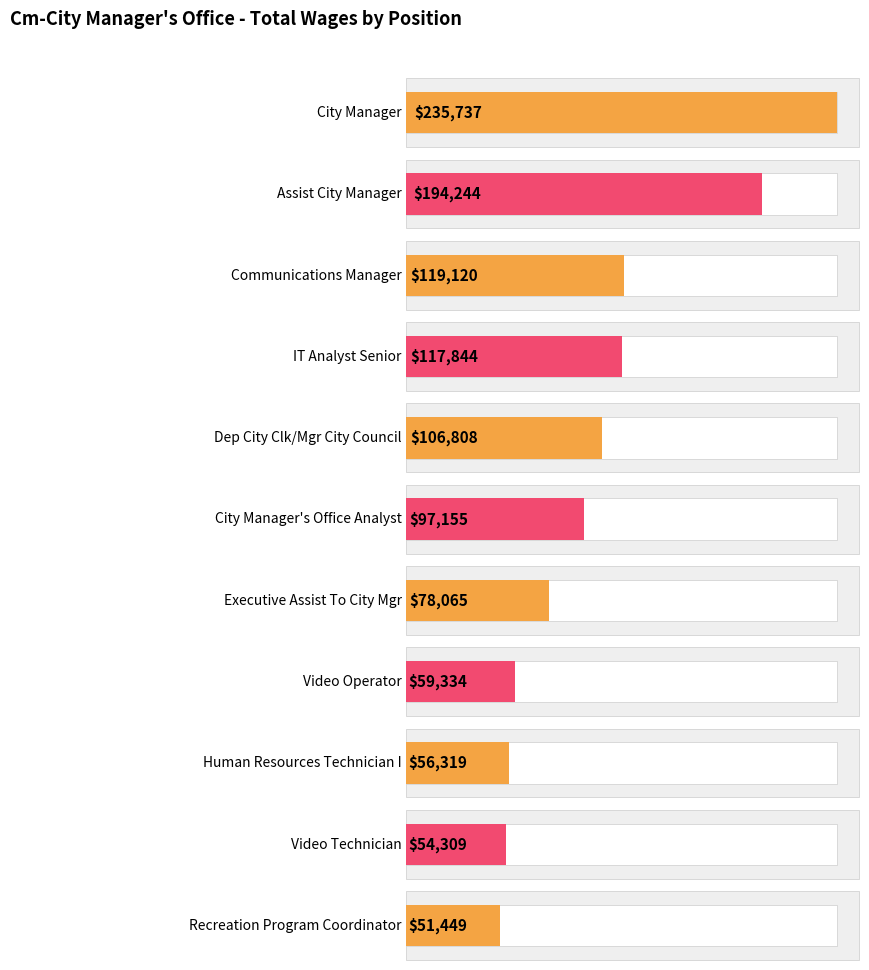

What is the value of the 6th bar from the left?

97155